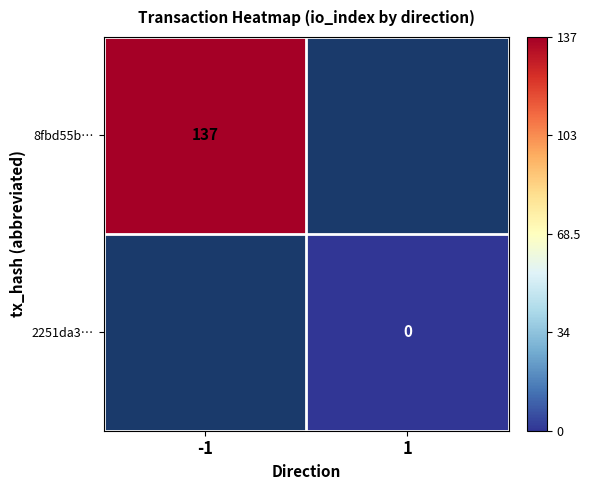

True or false: 8fbd55b… has a value of 137 at -1.

True